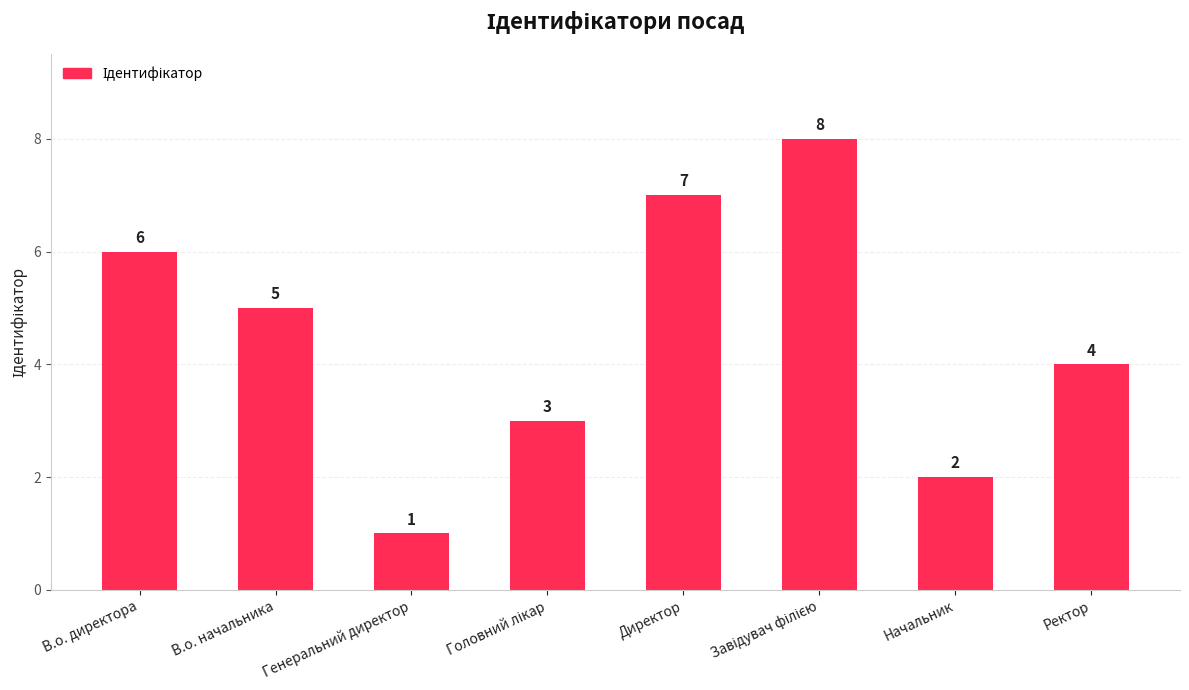

Which label corresponds to the smallest value in the chart?

Генеральний директор